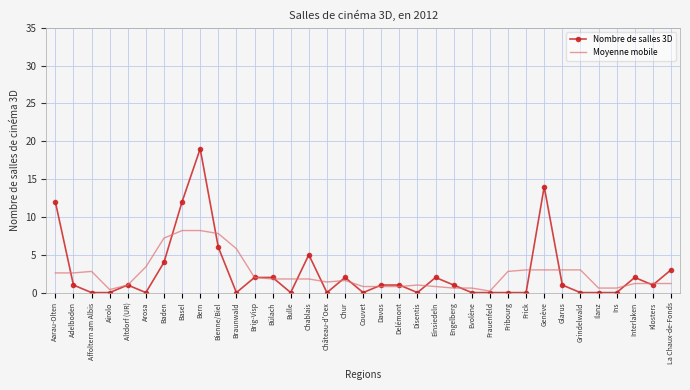

What position from the right is Glarus?

7